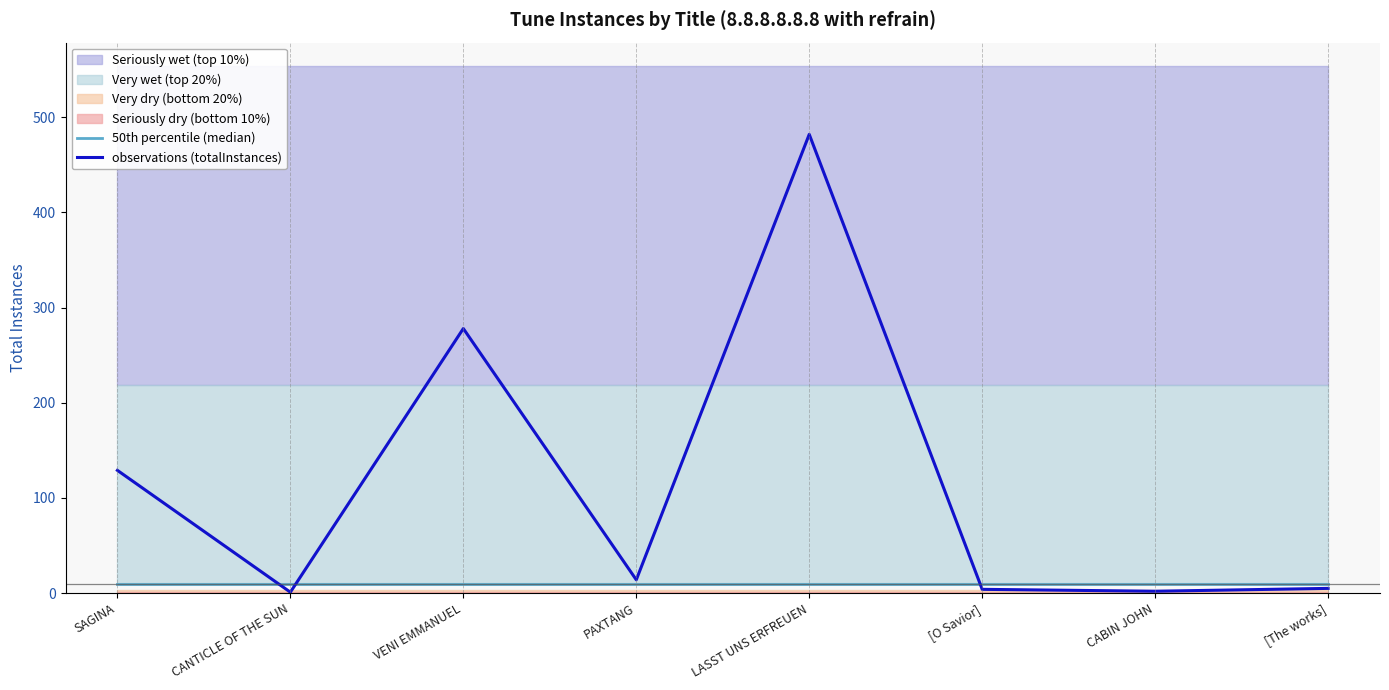

List the labels in order of observations (totalInstances) value, largest first.

LASST UNS ERFREUEN, VENI EMMANUEL, SAGINA, PAXTANG, [The works], [O Savior], CABIN JOHN, CANTICLE OF THE SUN